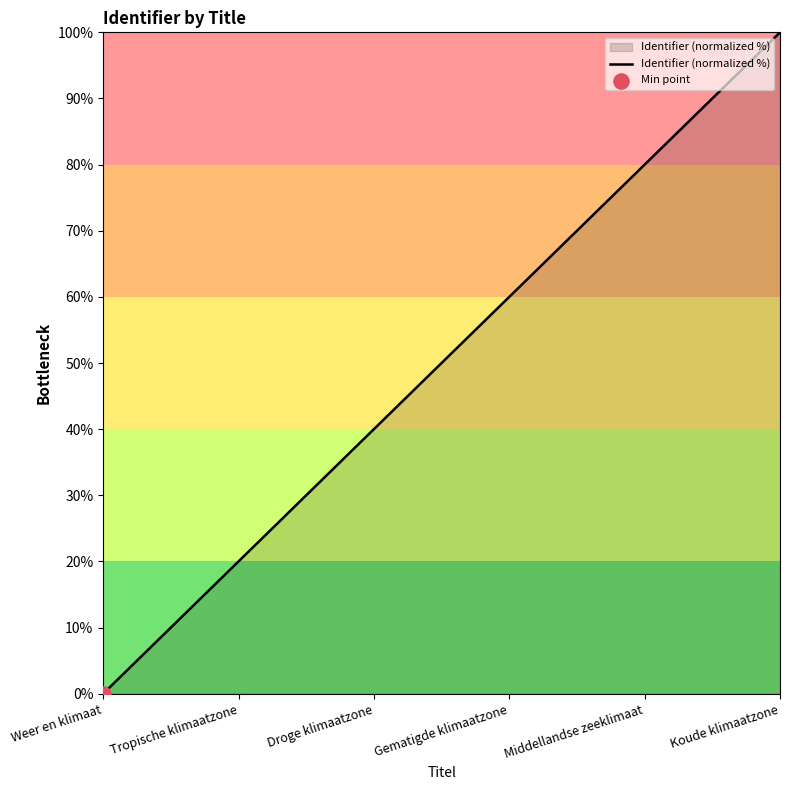

What is the change in value from Tropische klimaatzone to Gematigde klimaatzone?

+40